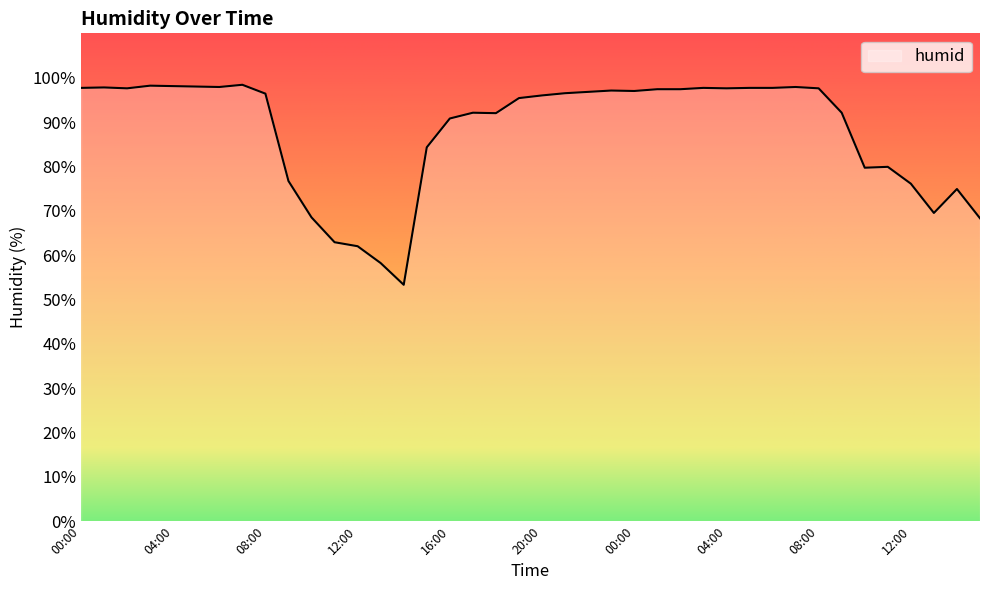

What is the greatest value displayed?

98.4